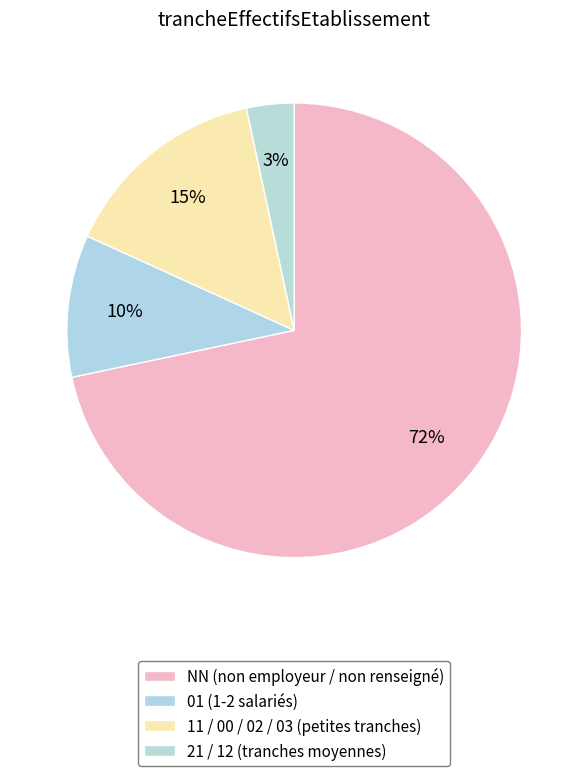

How many slices are in this pie chart?

4